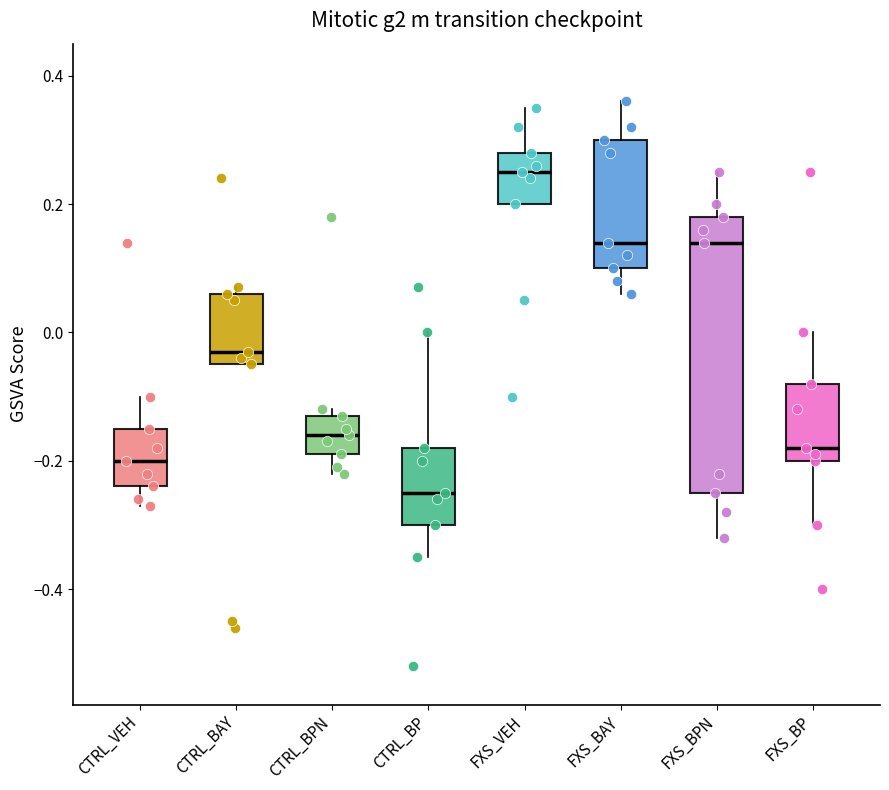

Reading left to right, transcribe this box plot: for each box, give where its median line is, the range the box spans, and where its two whiskers end, as read against the y-axis. The values are not printed on the chart, so give them approximately, as read against the axis.

CTRL_VEH: median -0.20, box -0.24 to -0.14, whiskers -0.26 to -0.10
CTRL_BAY: median -0.02, box -0.04 to 0.06, whiskers -0.04 to 0.08
CTRL_BPN: median -0.16, box -0.18 to -0.12, whiskers -0.22 to -0.12 (just above the box's upper edge)
CTRL_BP: median -0.24, box -0.30 to -0.18, whiskers -0.34 to 0.00
FXS_VEH: median 0.26, box 0.20 to 0.28, whiskers 0.20 to 0.36
FXS_BAY: median 0.14, box 0.10 to 0.30, whiskers 0.06 to 0.36
FXS_BPN: median 0.14, box -0.24 to 0.18, whiskers -0.32 to 0.26
FXS_BP: median -0.18, box -0.20 to -0.08, whiskers -0.30 to 0.00